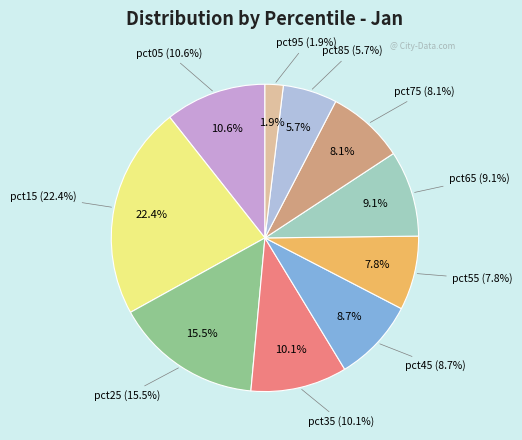

Which slice is the largest?

pct15